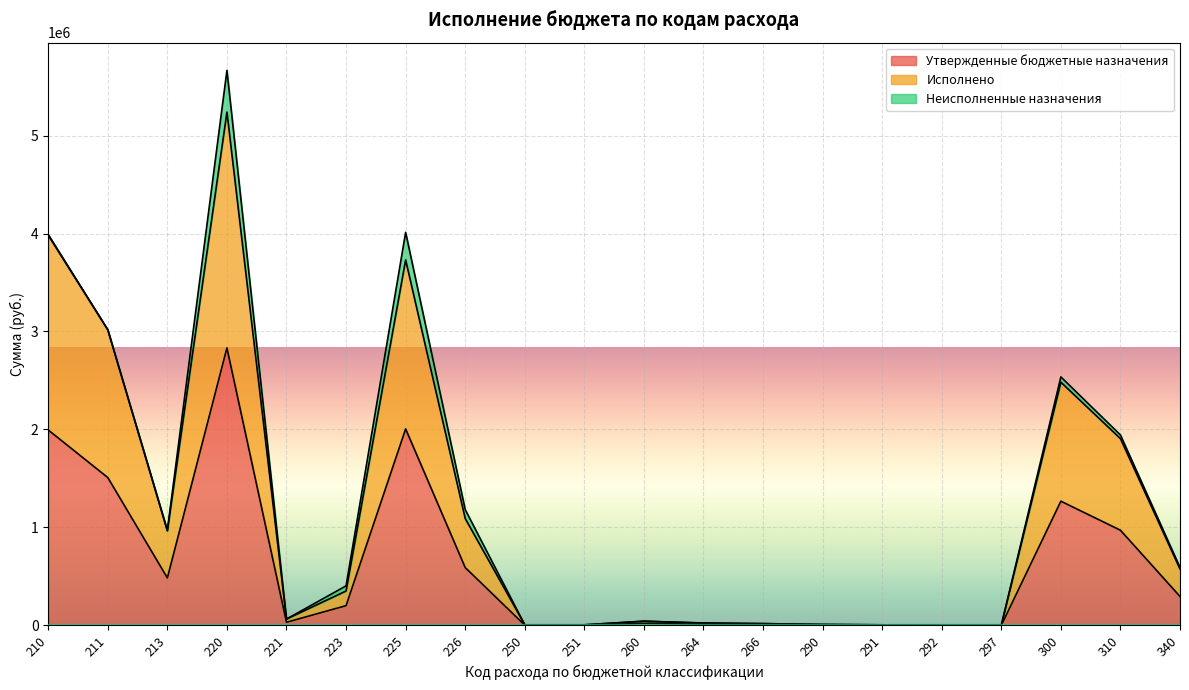

At which label does Исполнено reach its minimum?

292